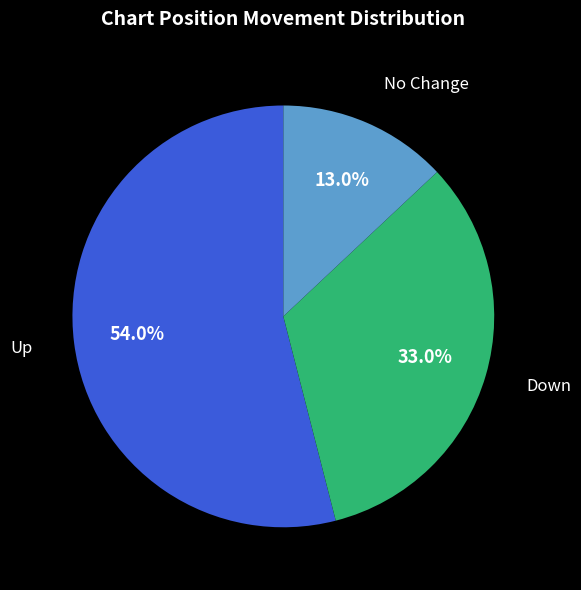

How much of the chart is everything except No Change?

87.0%